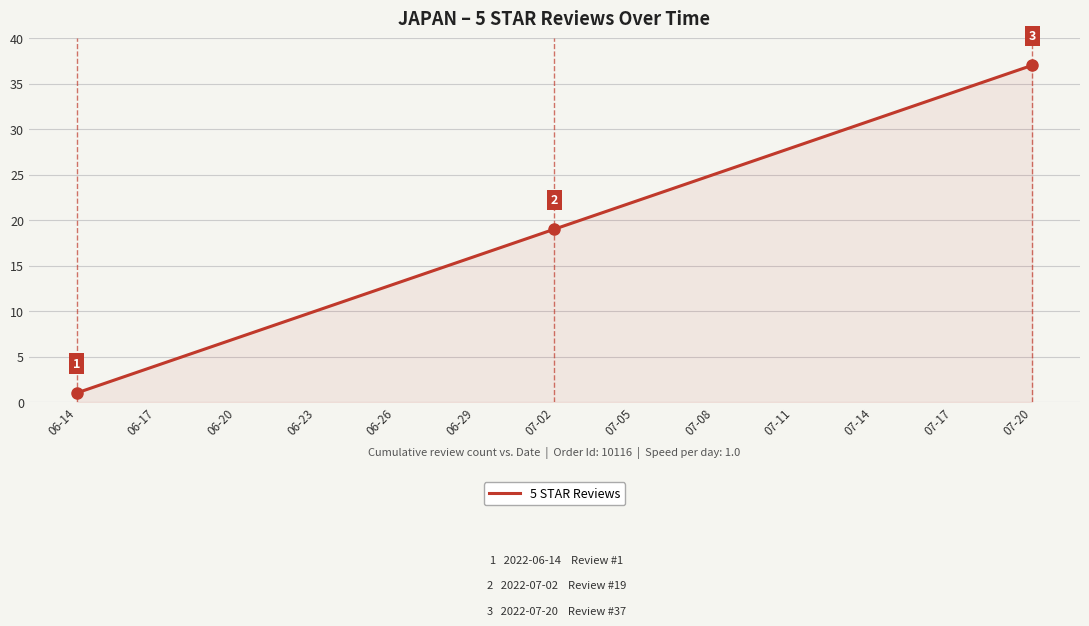

What is the greatest value displayed?

37